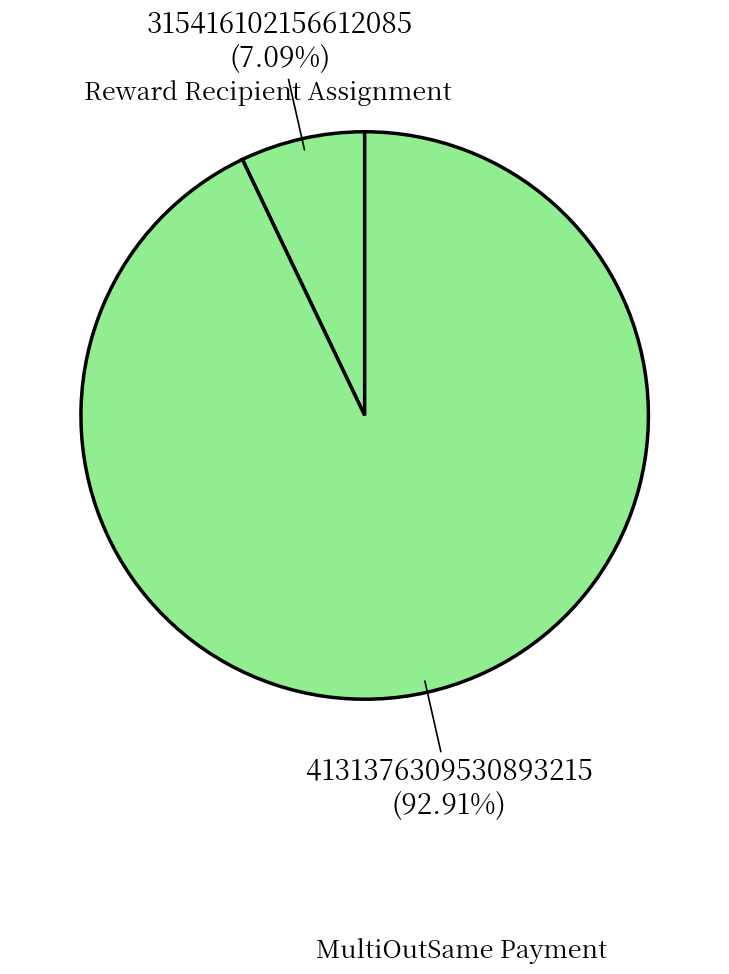

How many segments does this pie chart have?

2